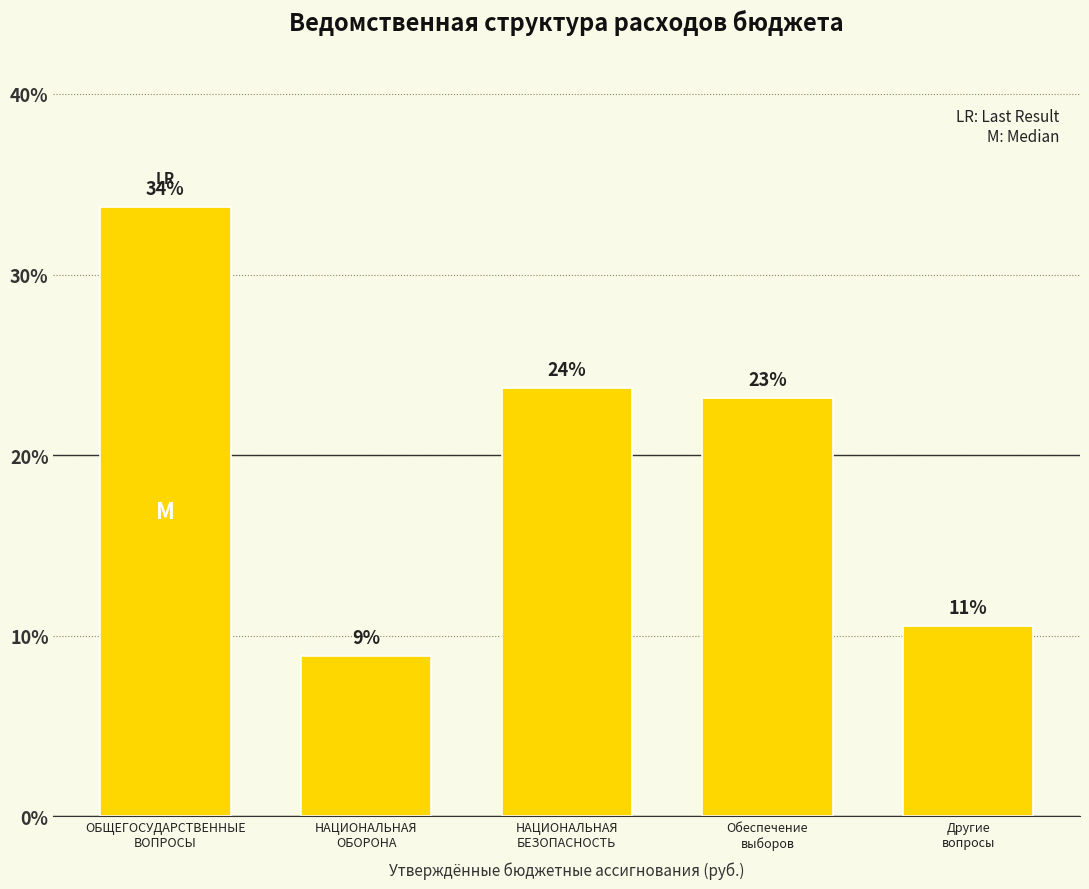

List the labels in order of value, smallest first.

НАЦИОНАЛЬНАЯ
ОБОРОНА, Другие
вопросы, Обеспечение
выборов, НАЦИОНАЛЬНАЯ
БЕЗОПАСНОСТЬ, ОБЩЕГОСУДАРСТВЕННЫЕ
ВОПРОСЫ